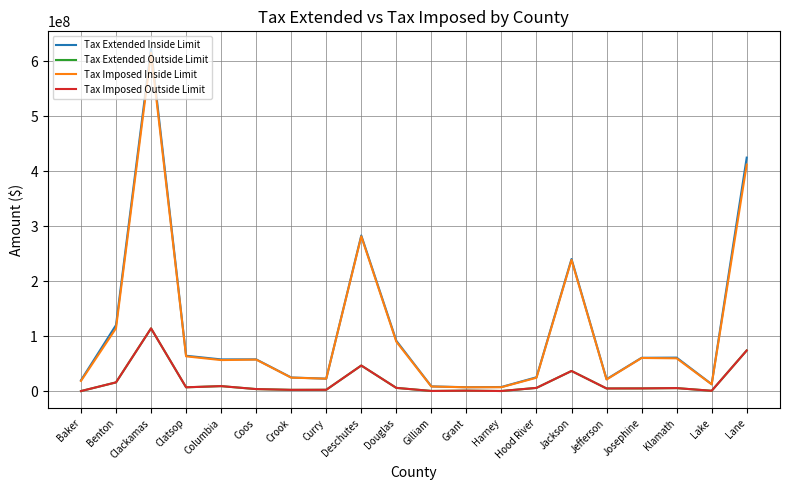

How many values in the Tax Extended Outside Limit series are below 5488288?

10